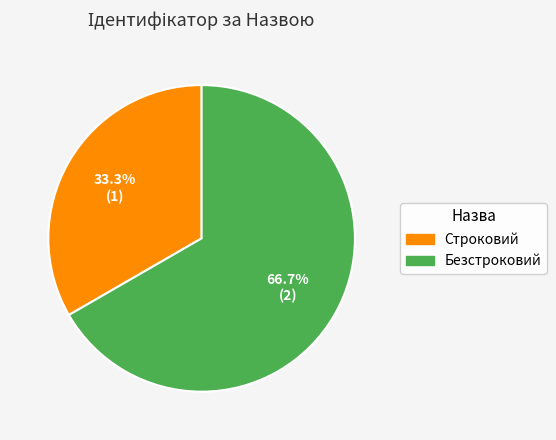

How many slices are in this pie chart?

2